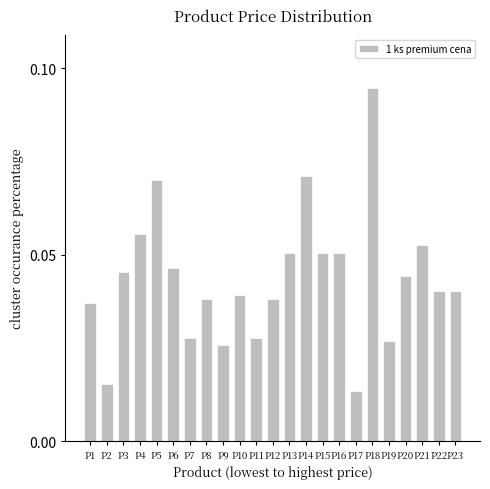

Which label corresponds to the largest value in the chart?

P18